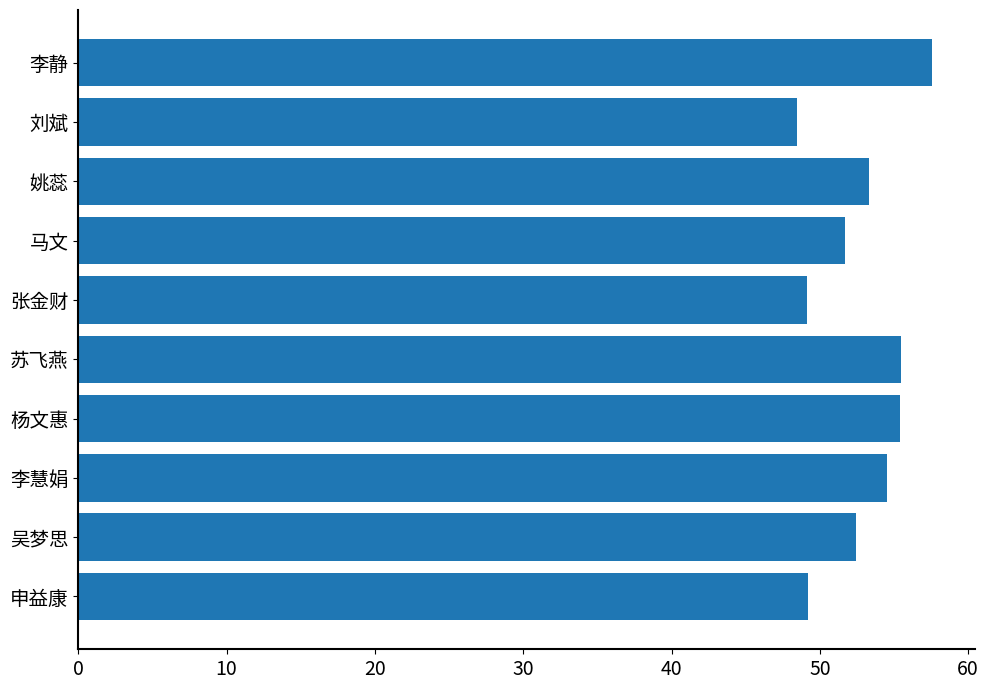

What is the value of the 8th bar from the top?

54.5